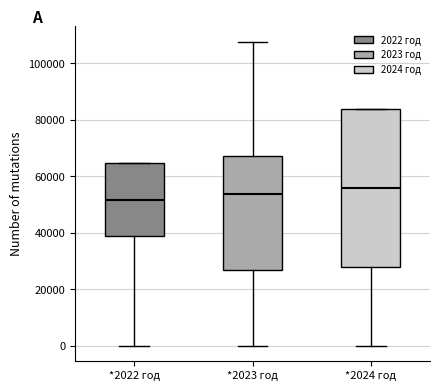

Reading left to right, transcribe this box plot: for each box, give where its median line is, the range the box spans, and where its two whiskers end, as read against the y-axis. The values are not printed on the chart, so give them approximately, as read against the axis.

*2022 год: median 52000, box 38000 to 64000, whiskers 0 to 64000
*2023 год: median 54000, box 26000 to 68000, whiskers 0 to 108000
*2024 год: median 56000, box 28000 to 84000, whiskers 0 to 84000